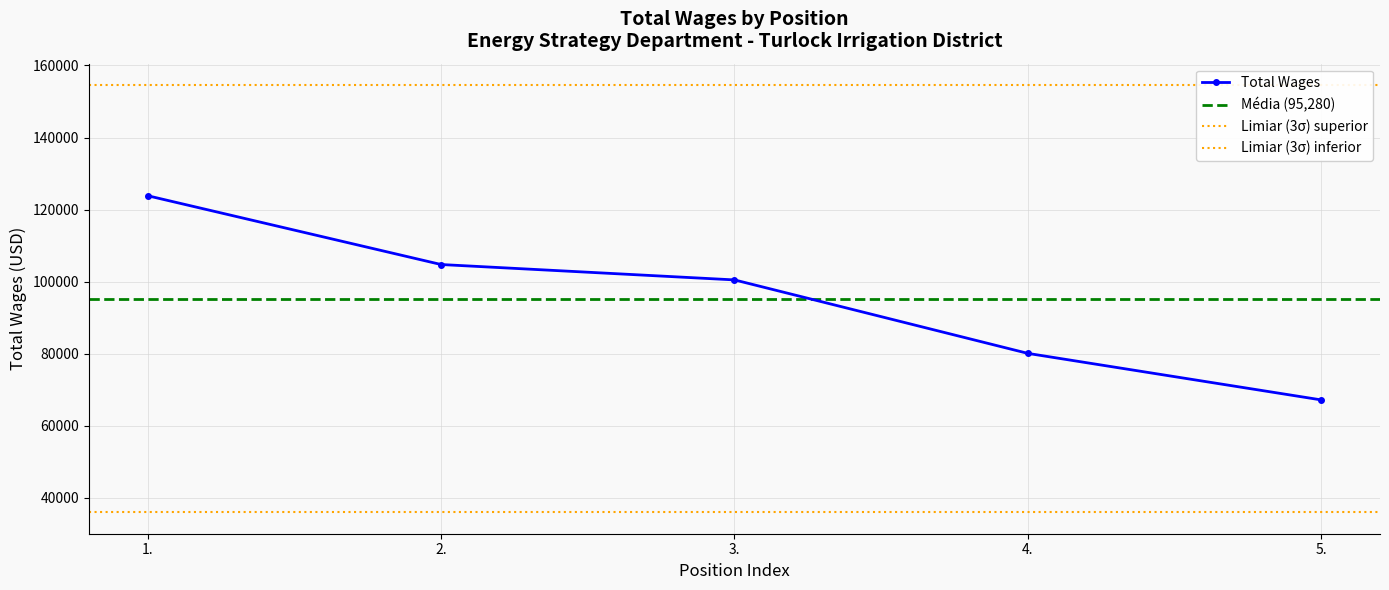

At which category does the chart reach its peak across all series?

1.